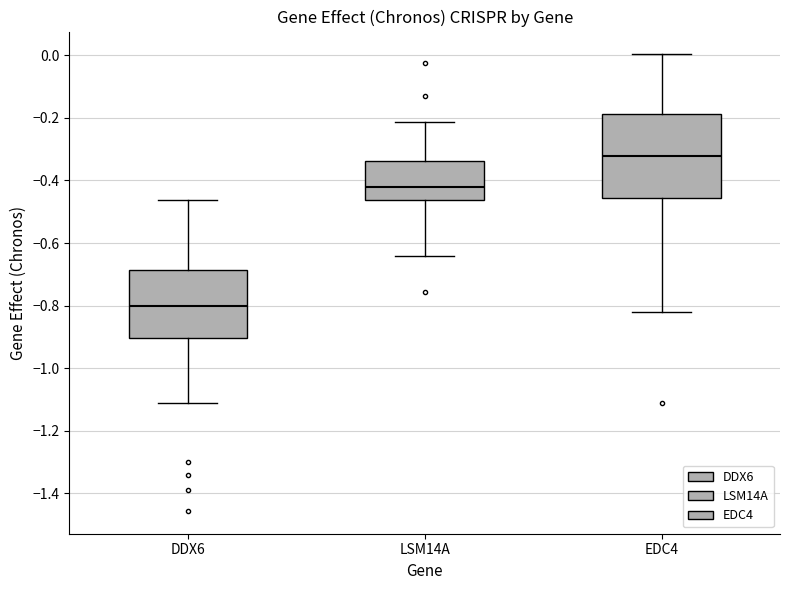

Where does the median line of the box for LSM14A sit on the y-axis? The values are not printed on the chart, so give them approximately, as read against the axis.

-0.42